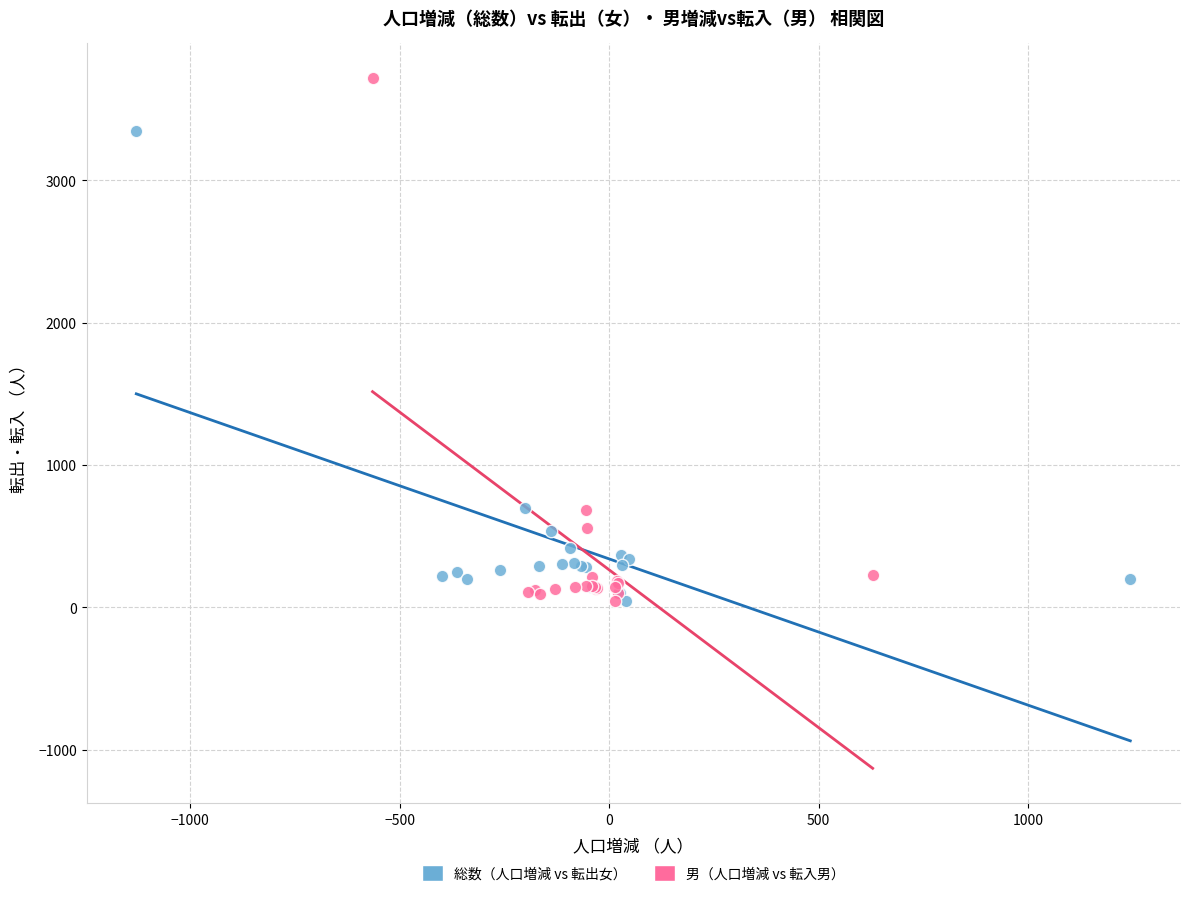

Which series contains the highest Y value?

男（人口増減 vs 転入男）